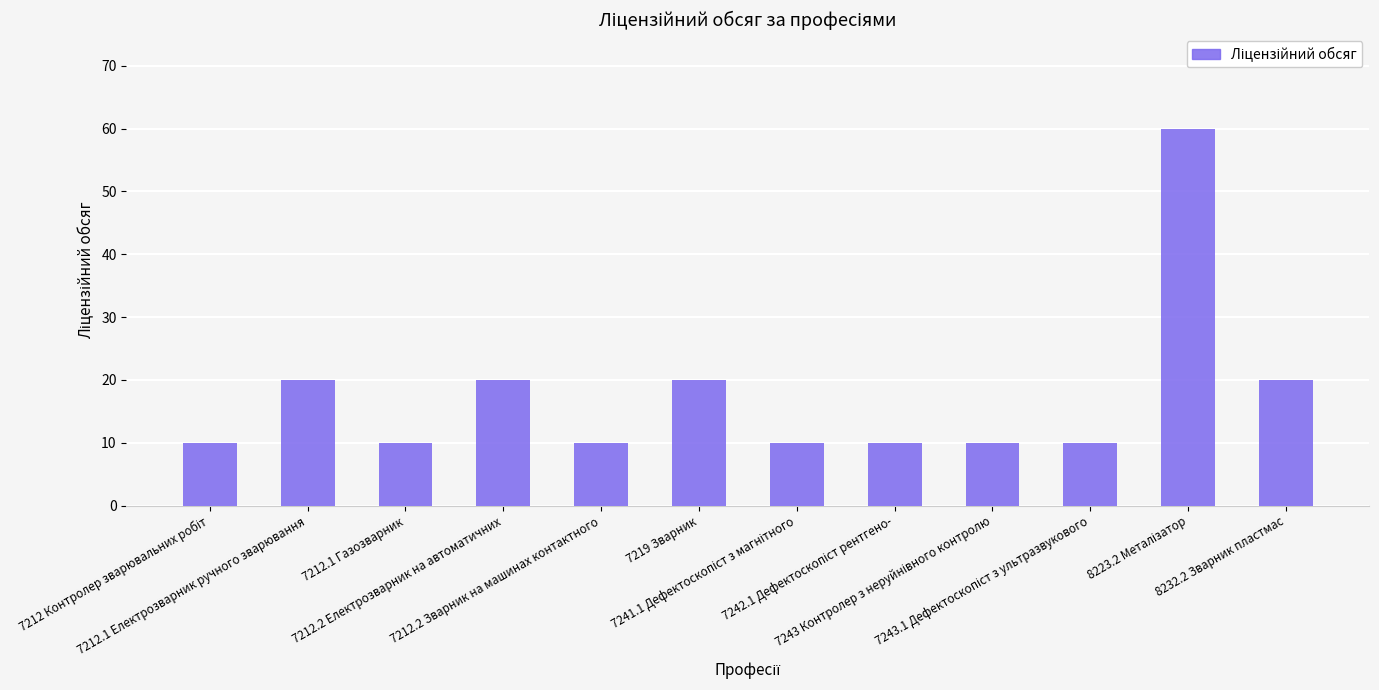

What is the average value?

18